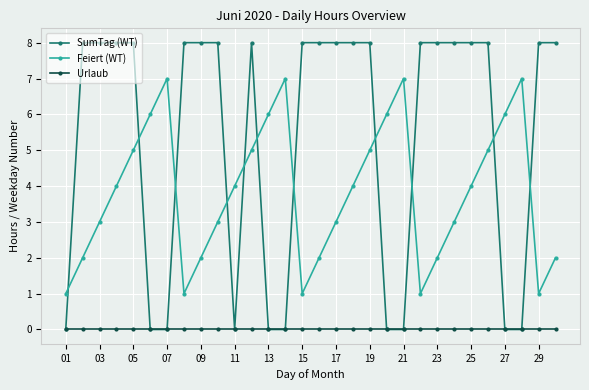

How many intersections are there between SumTag (WT) and Feiert (WT)?

11